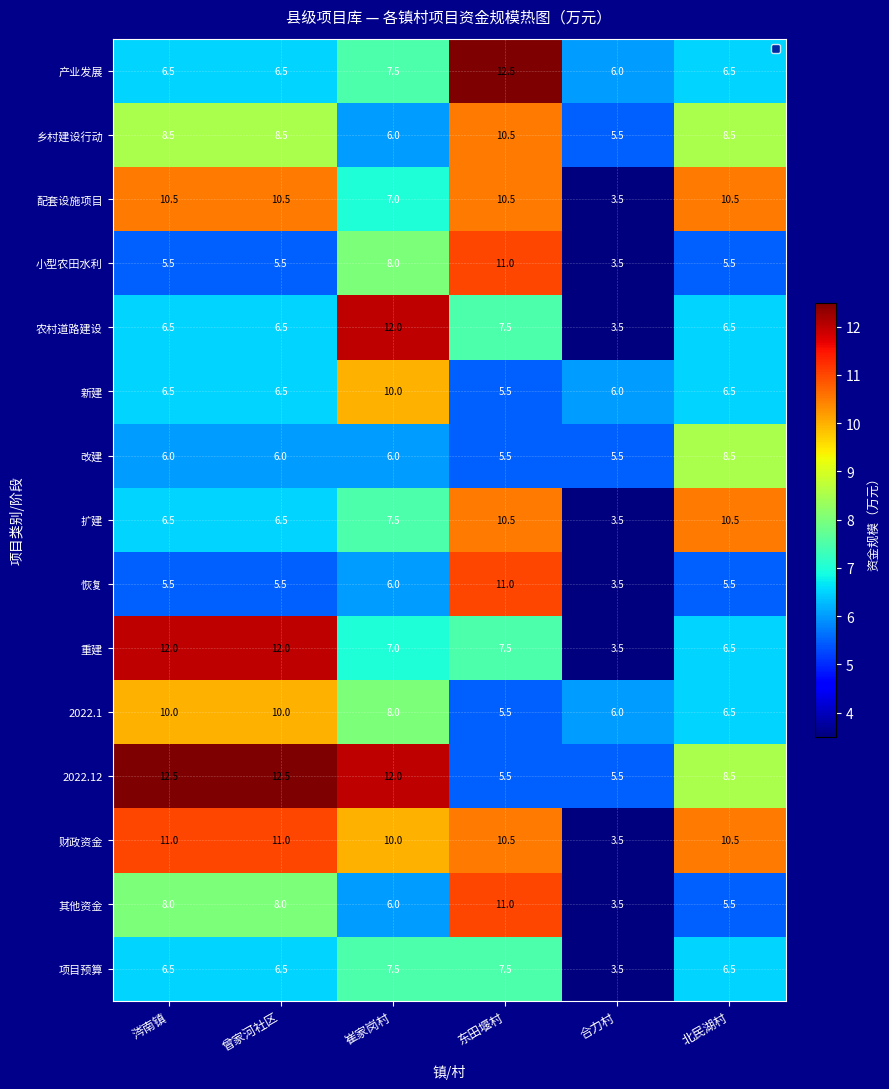

How many distinct data groups are displayed?

15